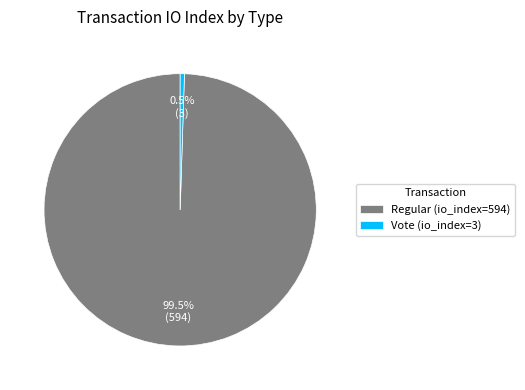

Which has a higher value, Regular (io_index=594) or Vote (io_index=3)?

Regular (io_index=594)